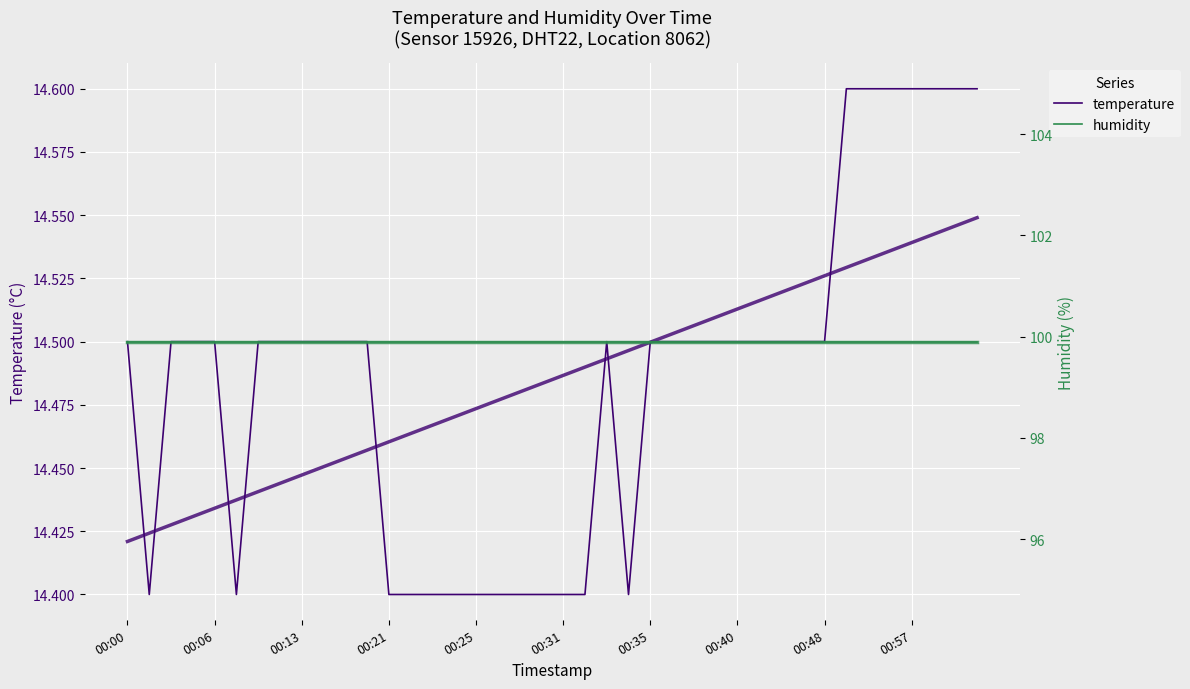

Which series changed the most between 00:13 and 25?

temperature